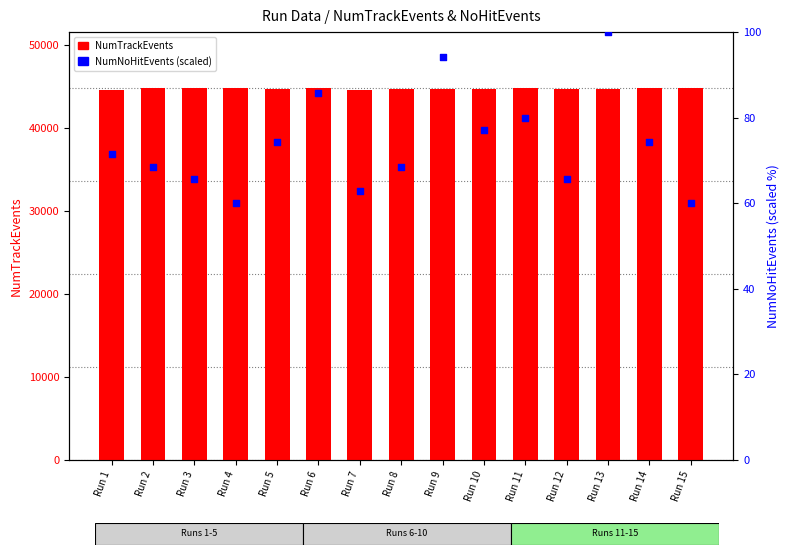

Which series has the largest total across all categories?

NumTrackEvents